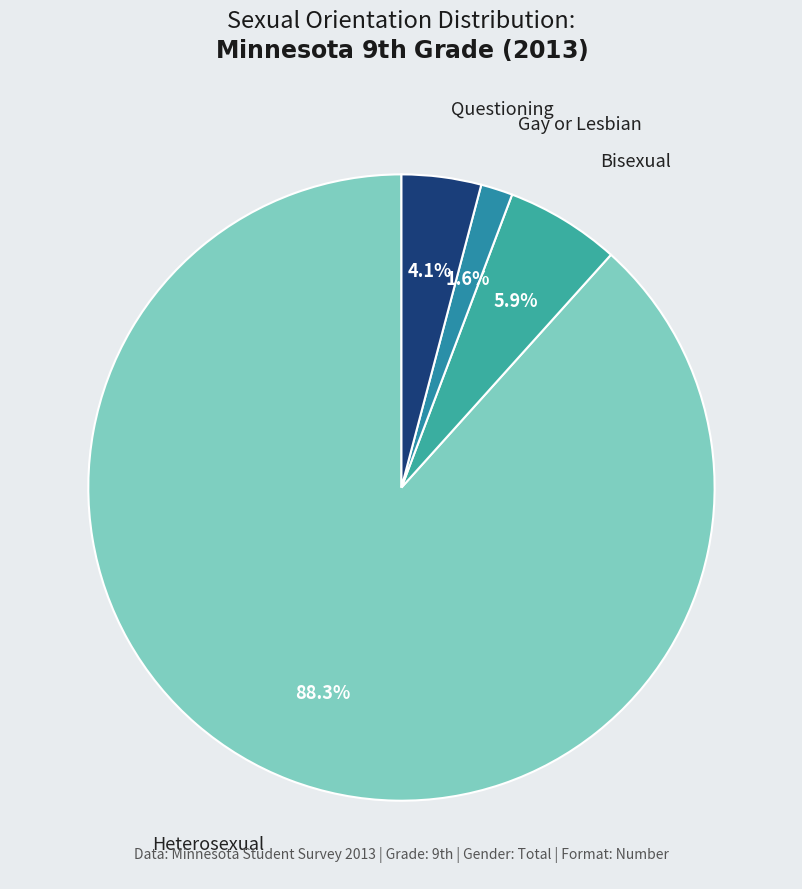

How many slices are in this pie chart?

4